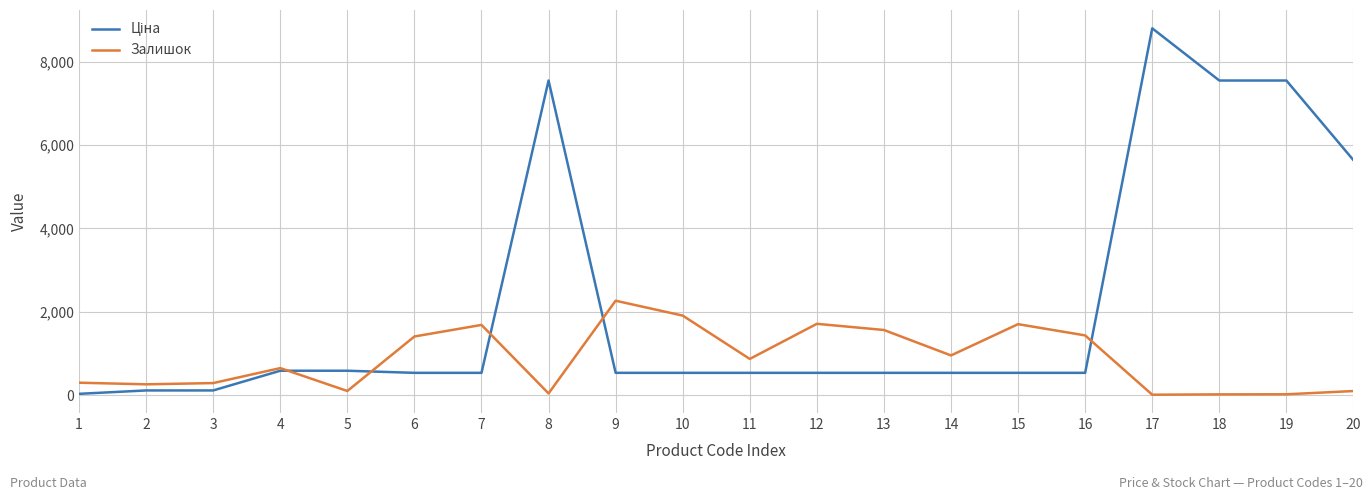

At which category is the sum across all series the highest?

17